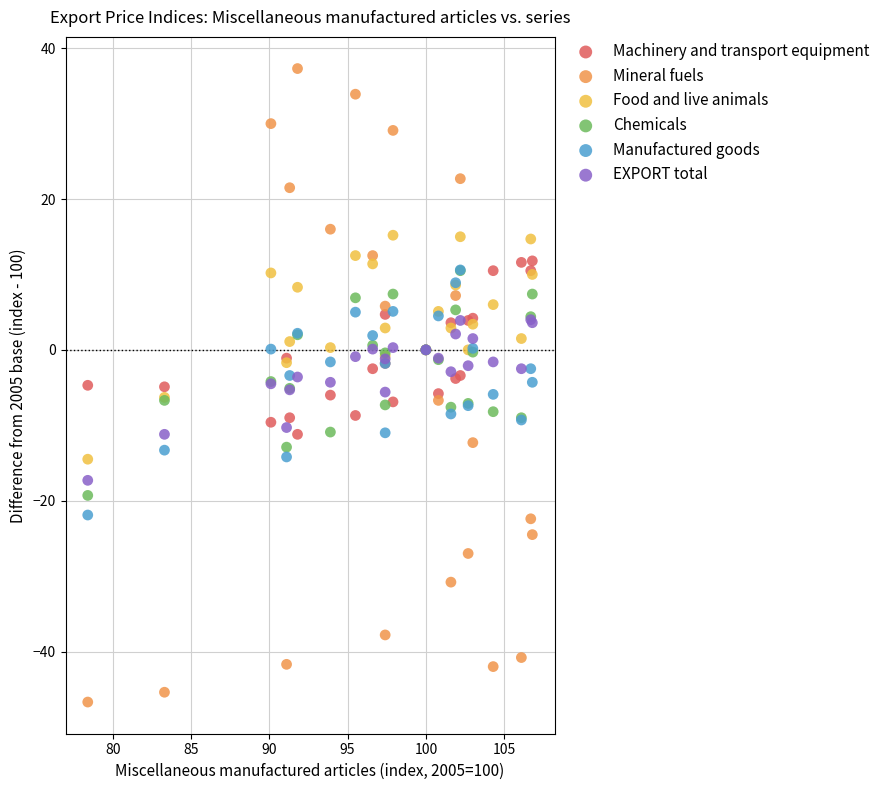

What are all the series names shown in the legend?

Machinery and transport equipment, Mineral fuels, Food and live animals, Chemicals, Manufactured goods, EXPORT total